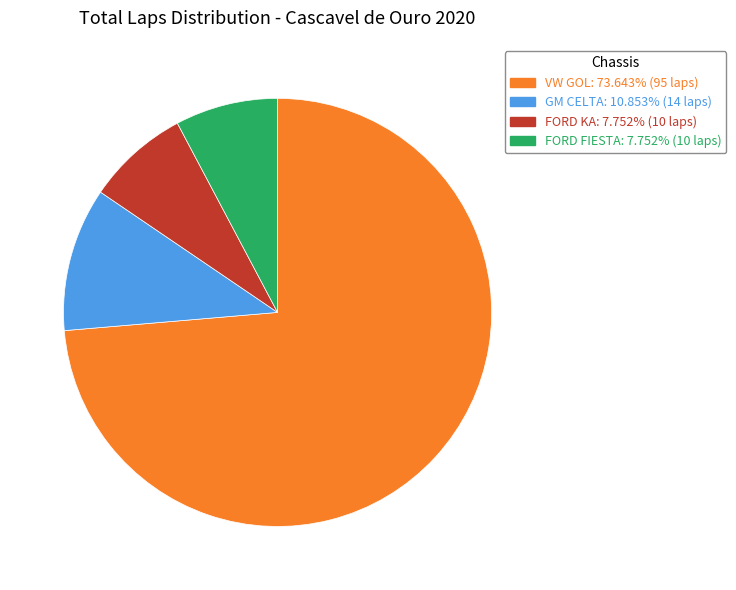

How many segments does this pie chart have?

4